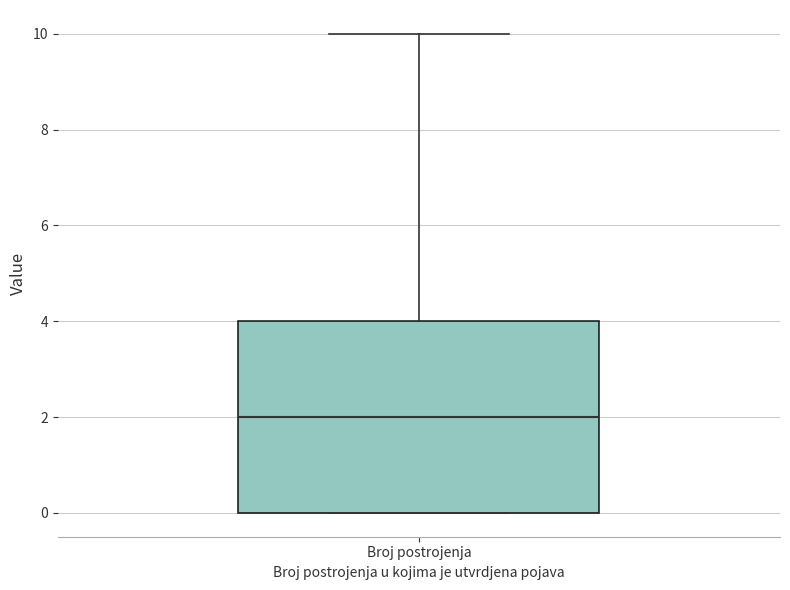

Read this box plot against the y-axis: the position of the median line, the range covered by the box, and the ends of both whiskers. The values are not printed on the chart, so give them approximately, as read against the axis.

median 2, box 0 to 4, whiskers 0 to 10